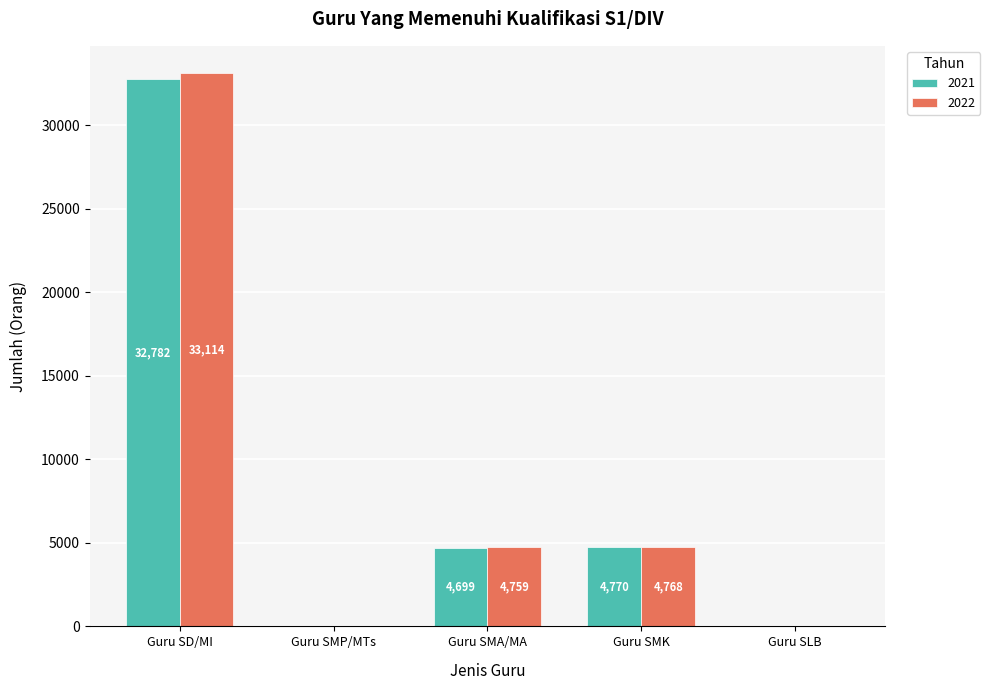

Reading left to right, extract all data points from this chart.

2021: Guru SD/MI=32782	Guru SMP/MTs=0	Guru SMA/MA=4699	Guru SMK=4770	Guru SLB=0
2022: Guru SD/MI=33114	Guru SMP/MTs=0	Guru SMA/MA=4759	Guru SMK=4768	Guru SLB=0